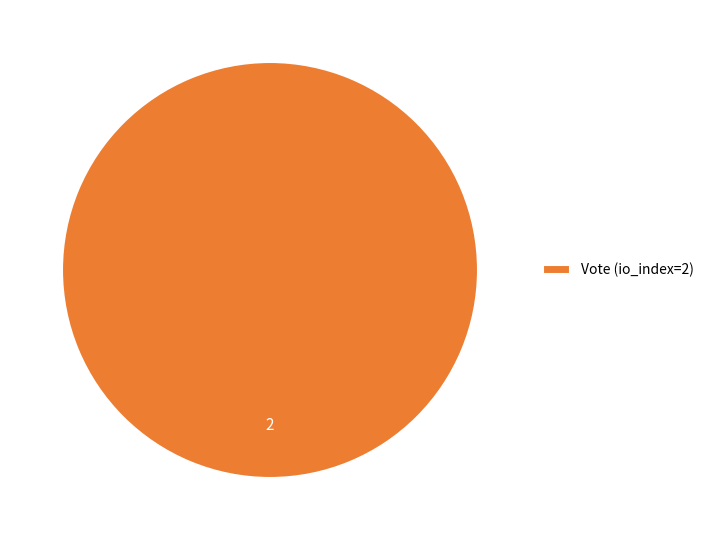

True or false: Vote (io_index=2) accounts for 100% of the total.

True